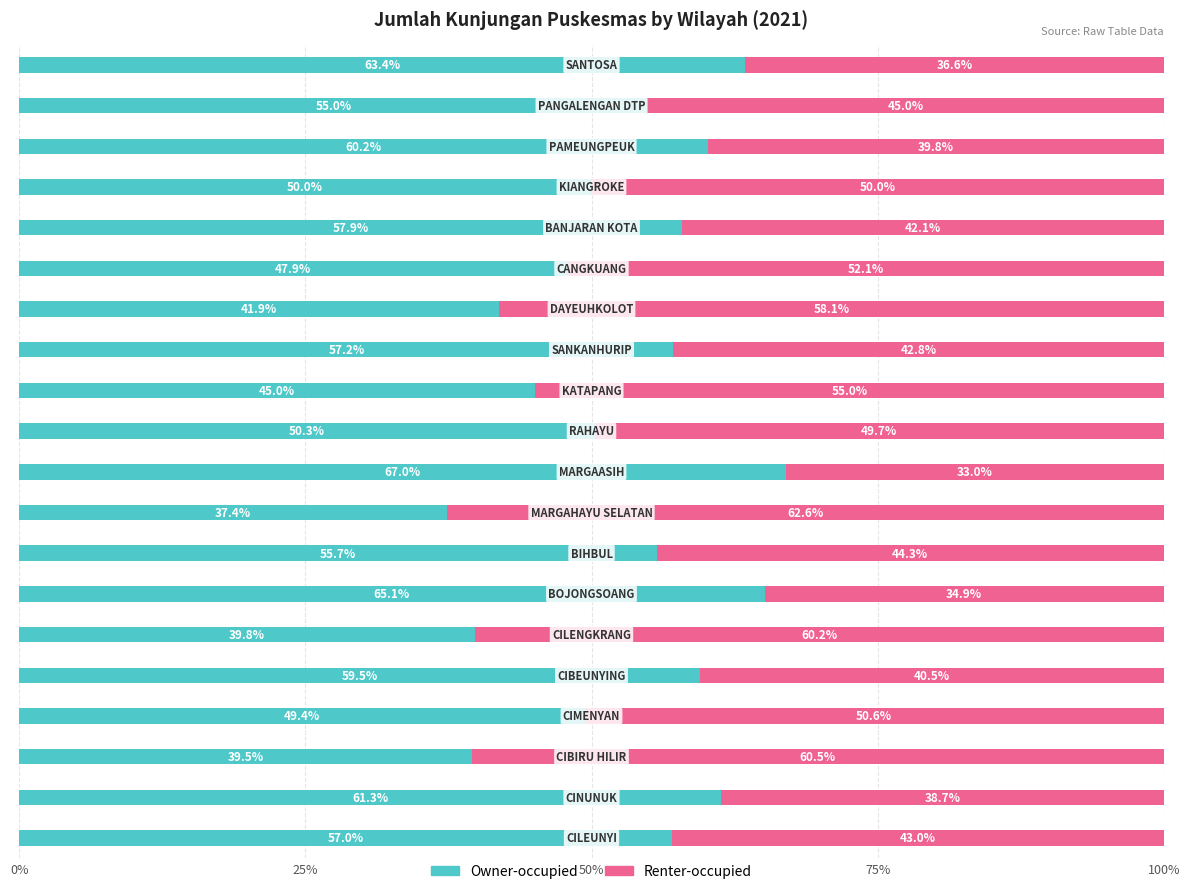

What is the maximum value for Owner-occupied?

67.0